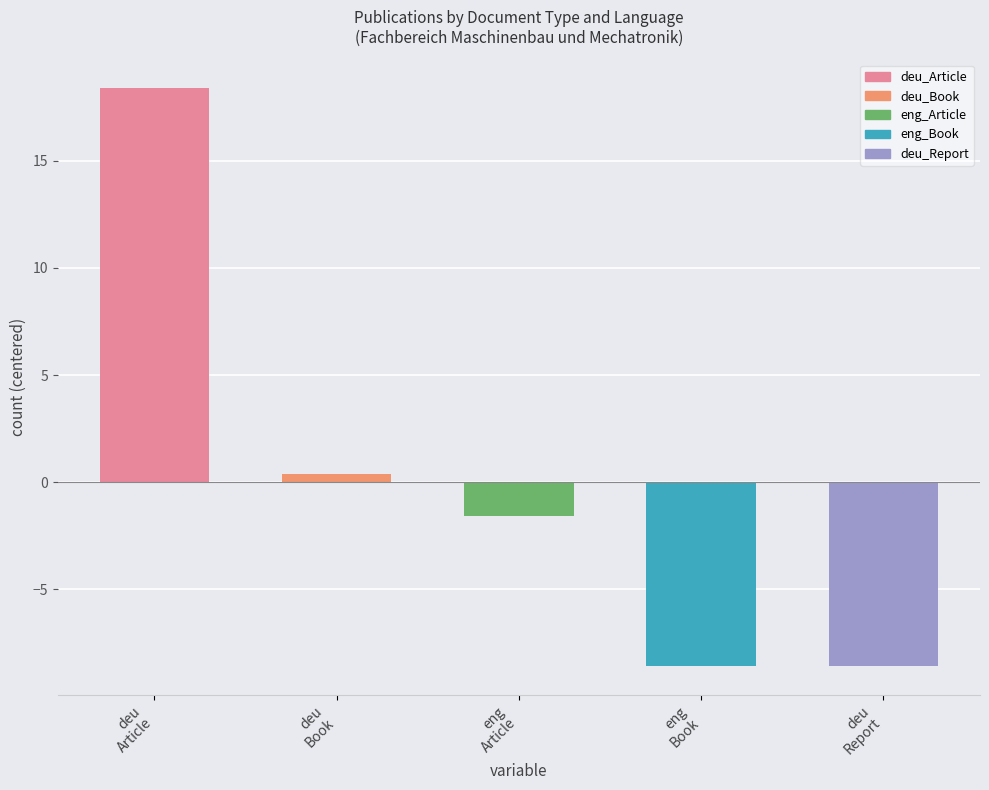

What is the difference between the second highest and second lowest values?

9.0